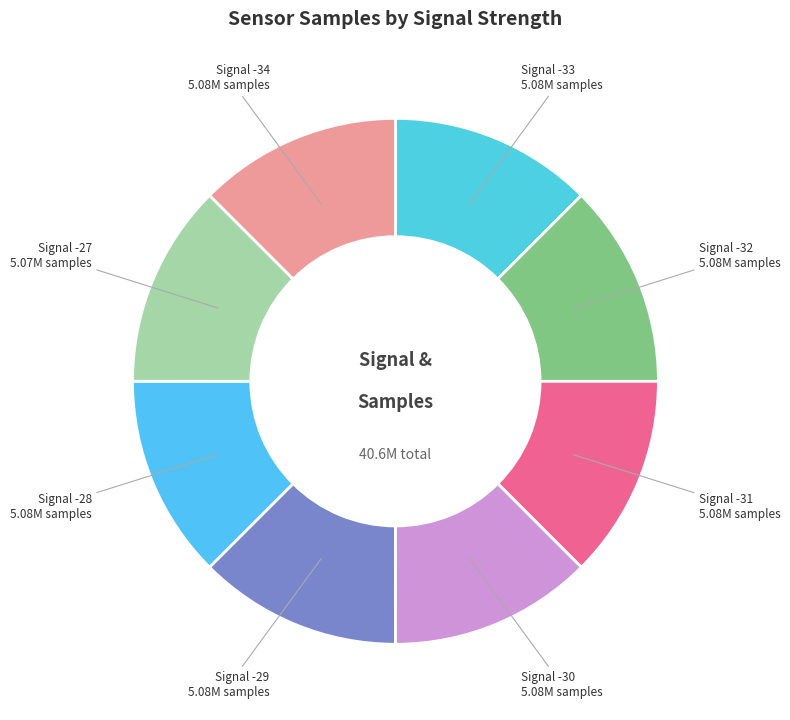

How many slices are in this pie chart?

8